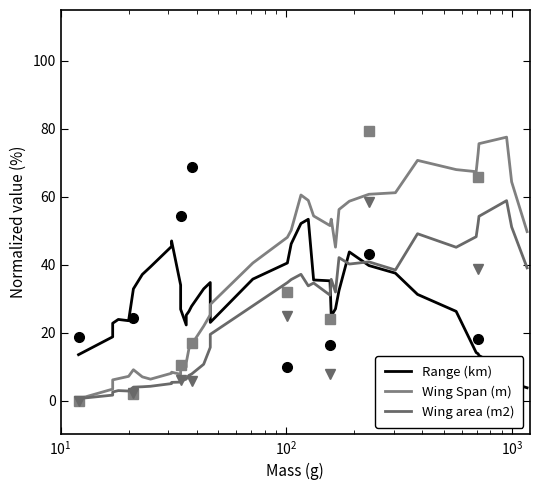

True or false: Wing Span (m) and Wing area (m2) cross at least once.

True